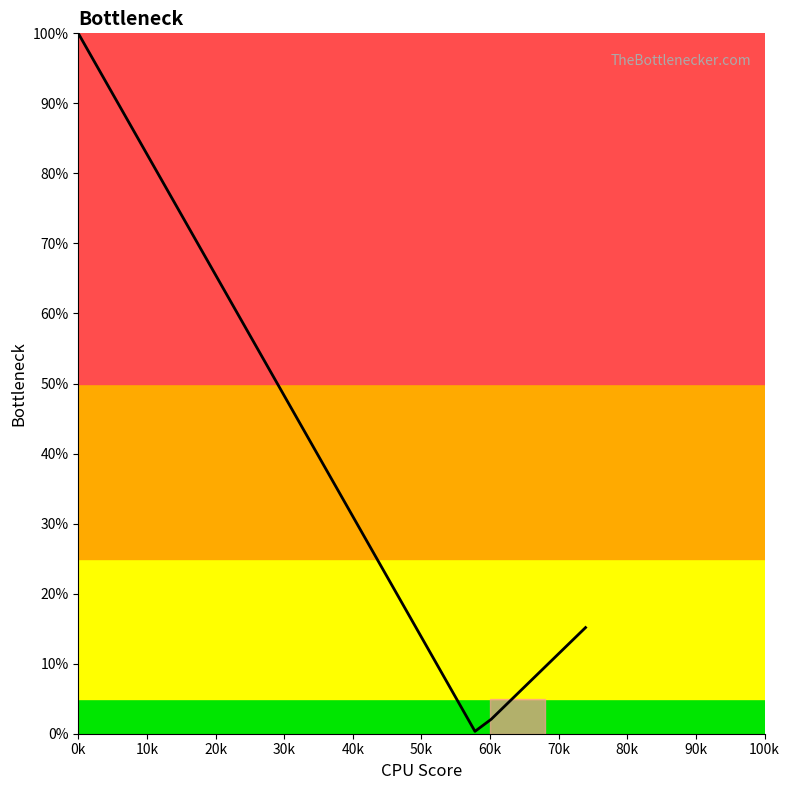

What is the difference between the maximum and minimum values?

99.7